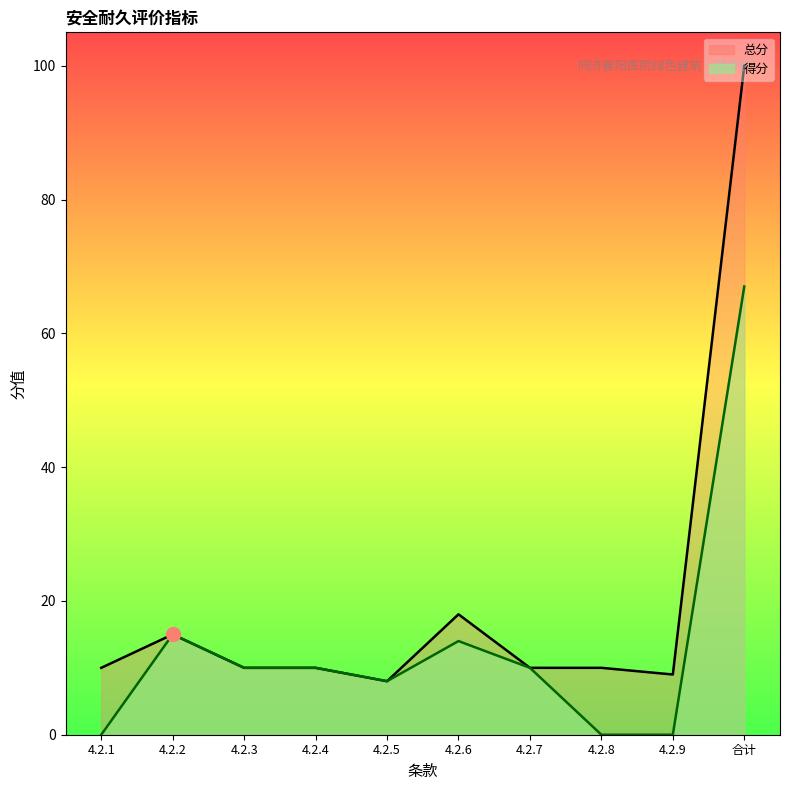

How many lines are shown in the chart?

2